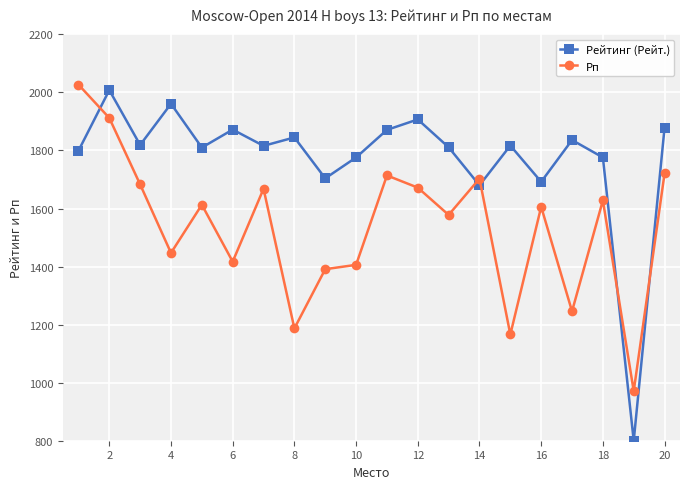

What is the minimum value shown in the chart?

800